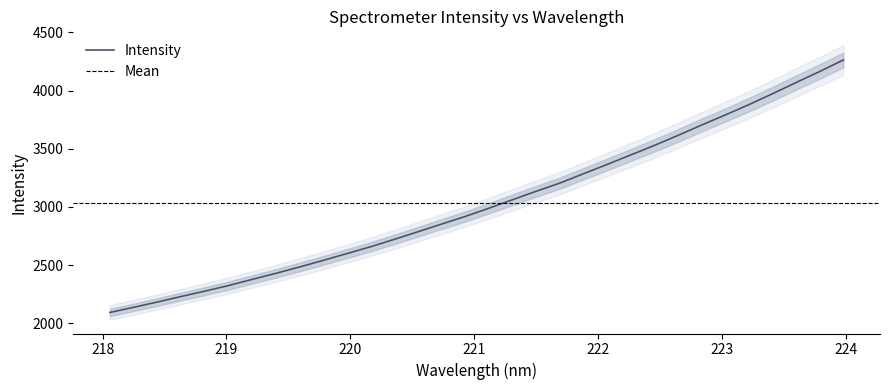

At which category does the chart reach its minimum across all series?

218.0596